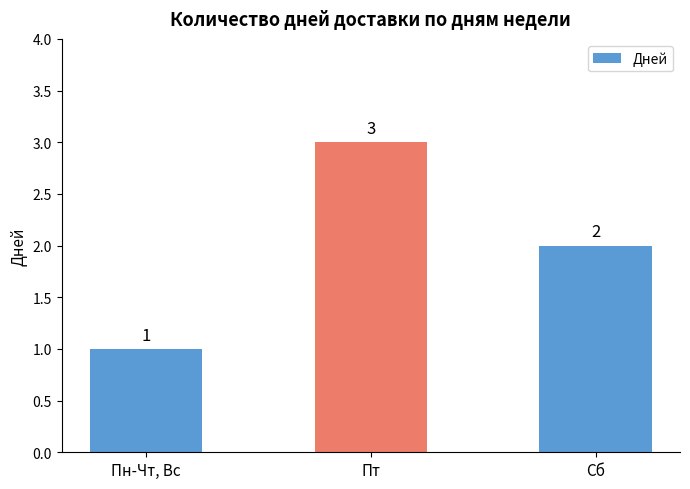

Approximately how many times larger is the value at Пн-Чт, Вс compared to Сб?

0.5